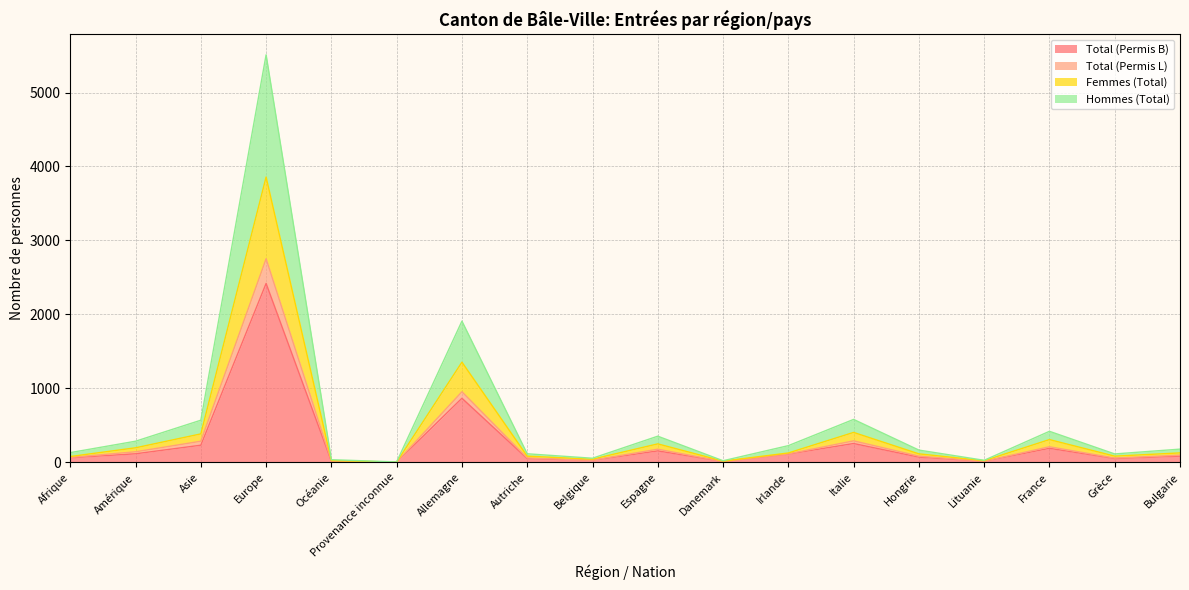

Reading right to left, extract all data points from this chart.

Total (Permis B): Bulgarie=82	Grèce=50	France=188	Lituanie=13	Hongrie=69	Italie=253	Irlande=110	Danemark=10	Espagne=153	Belgique=26	Autriche=49	Allemagne=865	Provenance inconnue=2	Océanie=14	Europe=2418	Asie=230	Amérique=114	Afrique=60
Total (Permis L): Bulgarie=95	Grèce=56	France=209	Lituanie=13	Hongrie=82	Italie=289	Irlande=112	Danemark=10	Espagne=176	Belgique=27	Autriche=57	Allemagne=953	Provenance inconnue=2	Océanie=17	Europe=2752	Asie=284	Amérique=141	Afrique=65
Femmes (Total): Bulgarie=126	Grèce=82	France=306	Lituanie=21	Hongrie=113	Italie=403	Irlande=125	Danemark=15	Espagne=248	Belgique=41	Autriche=82	Allemagne=1353	Provenance inconnue=2	Océanie=22	Europe=3857	Asie=383	Amérique=195	Afrique=77
Hommes (Total): Bulgarie=177	Grèce=112	France=418	Lituanie=26	Hongrie=164	Italie=579	Irlande=224	Danemark=20	Espagne=352	Belgique=54	Autriche=114	Allemagne=1908	Provenance inconnue=4	Océanie=34	Europe=5510	Asie=568	Amérique=284	Afrique=130